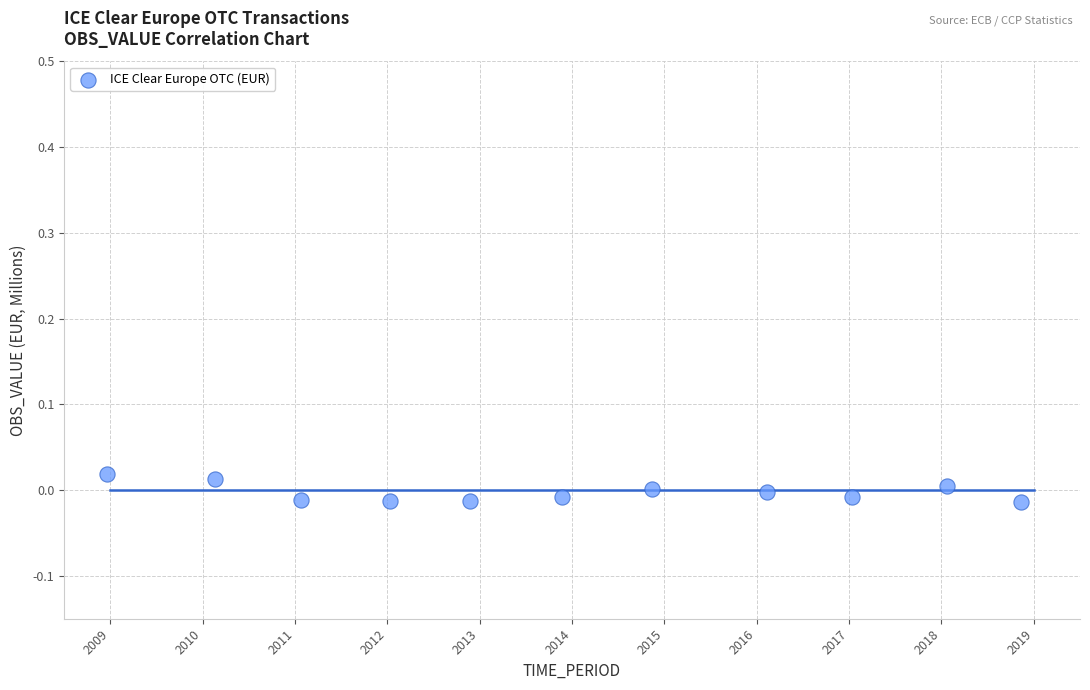

What is the average X value?

2014.0